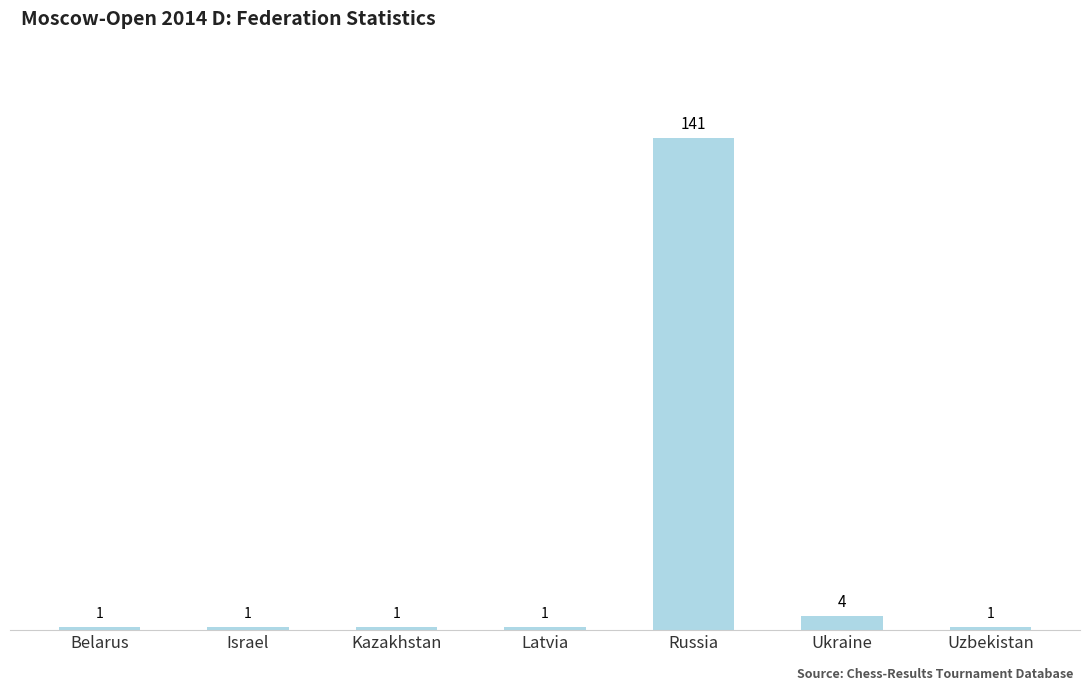

Which label corresponds to the largest value in the chart?

Russia